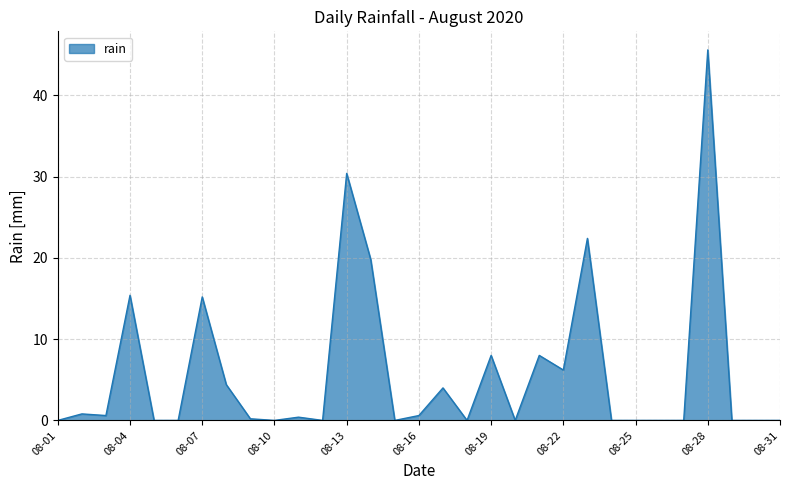

How many lines are shown in the chart?

1